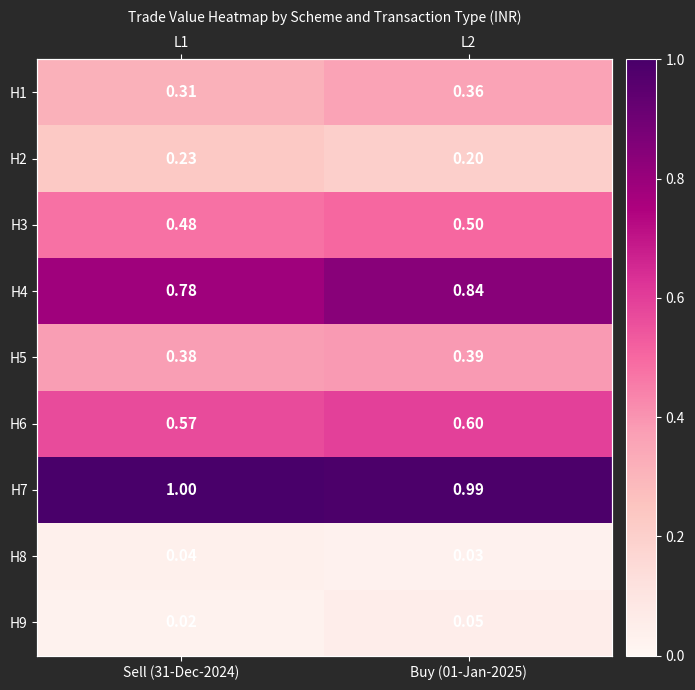

At which category is the sum across all series the highest?

Buy (01-Jan-2025)